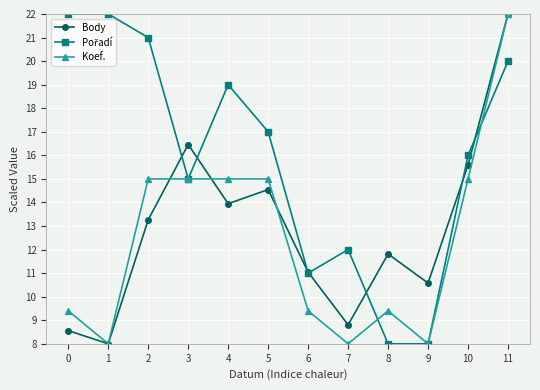

At which category is the sum across all series the highest?

11